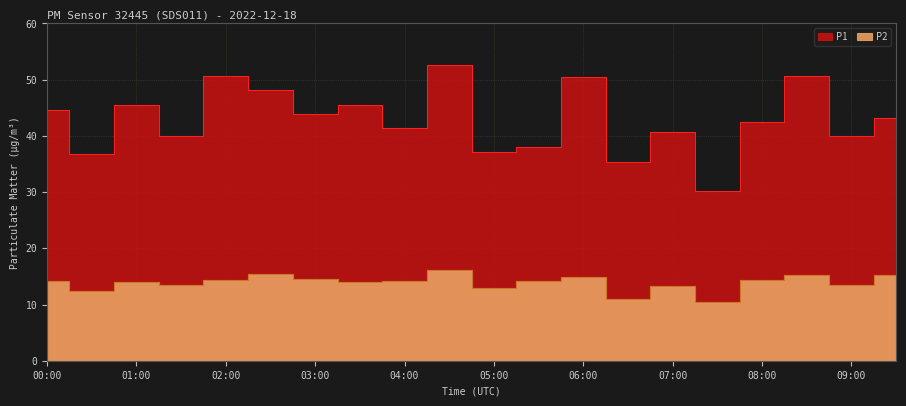

What is the label of the 8th point from the left?

03:30